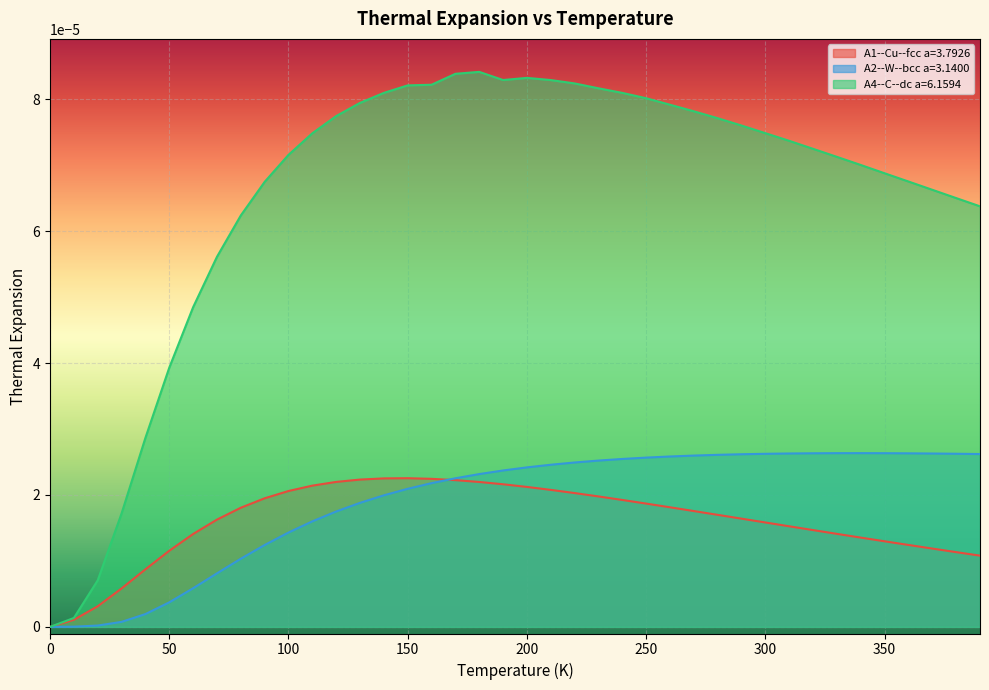

How many lines are shown in the chart?

3